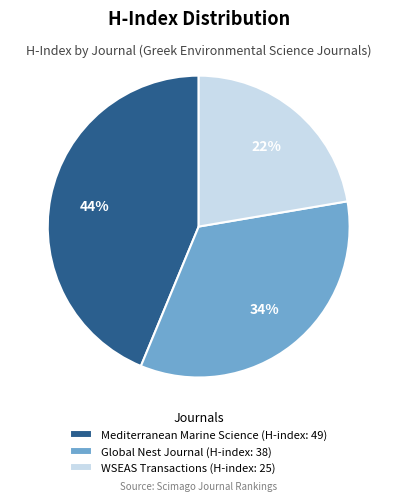

How many slices are in this pie chart?

3